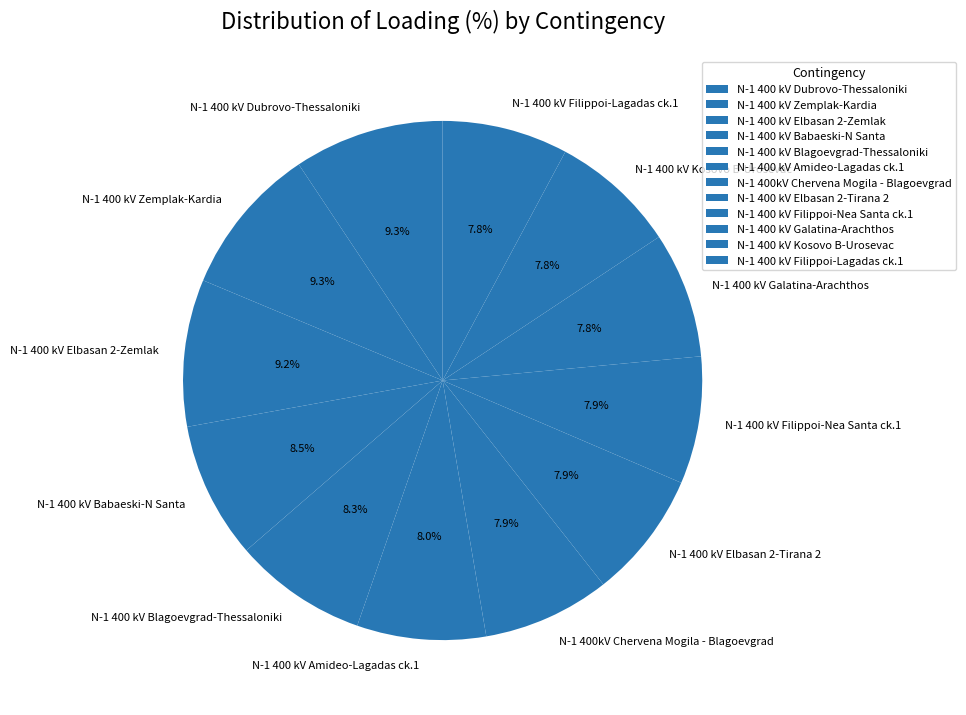

Is N-1 400 kV Zemplak-Kardia the majority of the pie?

No